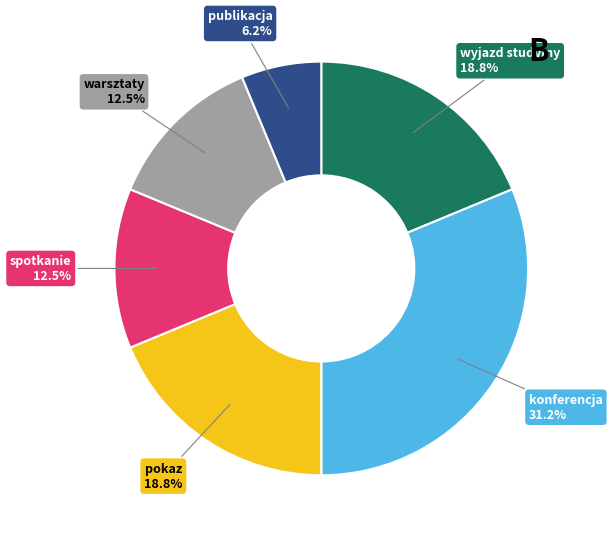

Is there a majority slice in this chart?

No